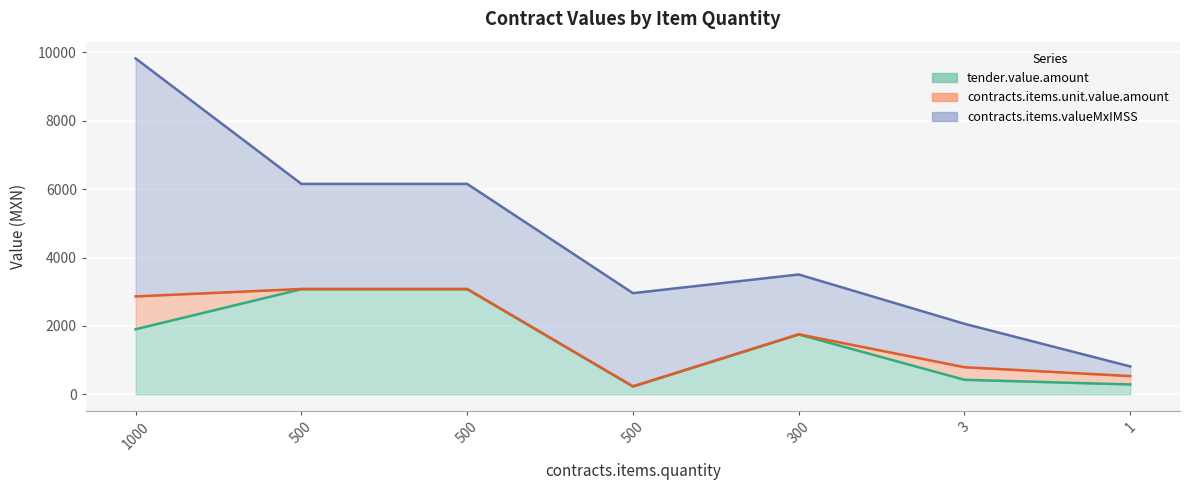

Does the chart display data point markers on the line(s)?

No